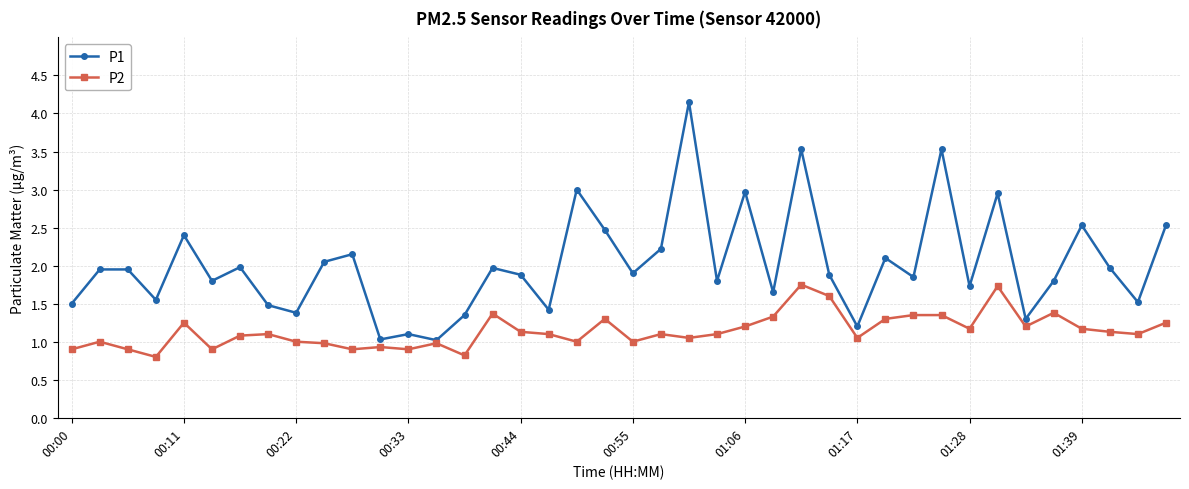

Is this an area chart (filled region under the line)?

No